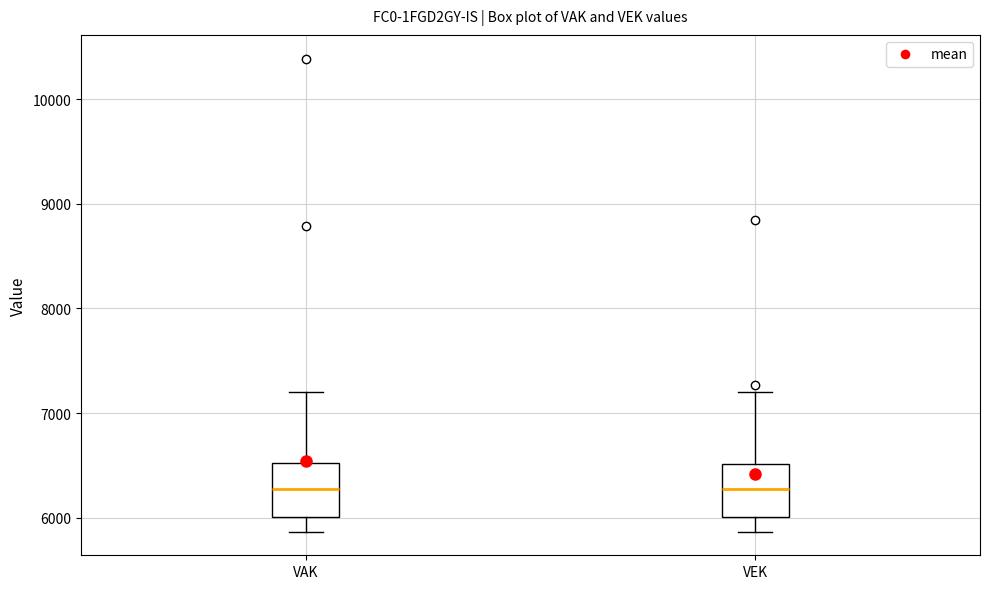

Reading left to right, transcribe this box plot: for each box, give where its median line is, the range the box spans, and where its two whiskers end, as read against the y-axis. The values are not printed on the chart, so give them approximately, as read against the axis.

VAK: median 6300, box 6000 to 6500, whiskers 5900 to 7200
VEK: median 6300, box 6000 to 6500, whiskers 5900 to 7200